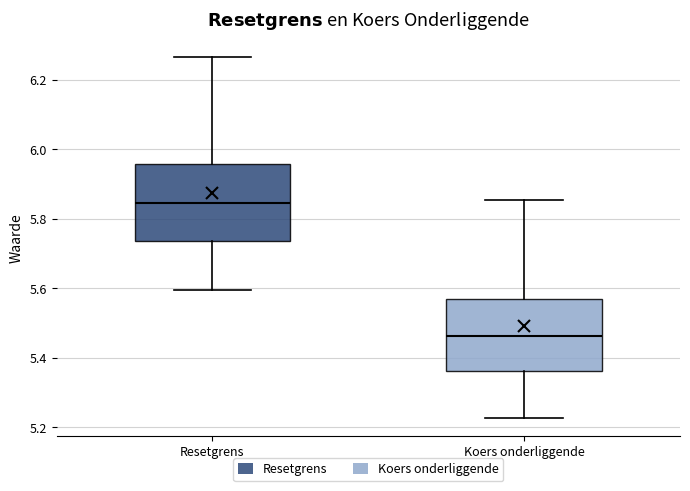

Reading left to right, read every box against the y-axis: the position of its median line, the range the box covers, and the ends of its whiskers. The values are not printed on the chart, so give them approximately, as read against the axis.

Resetgrens: median 5.84, box 5.74 to 5.96, whiskers 5.60 to 6.26
Koers onderliggende: median 5.46, box 5.36 to 5.56, whiskers 5.22 to 5.86